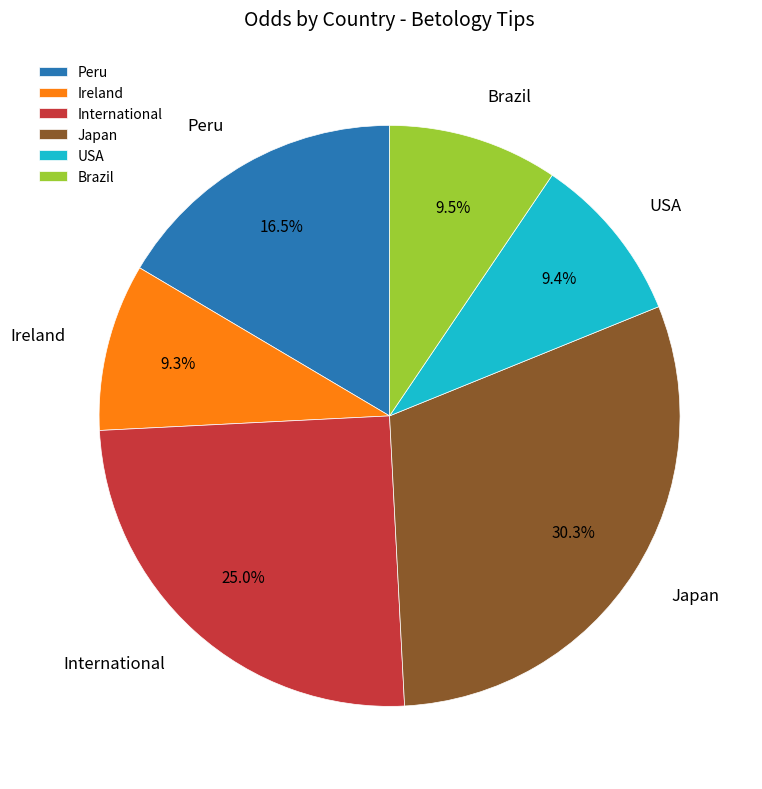

Combined, do USA and International account for over 50%?

No